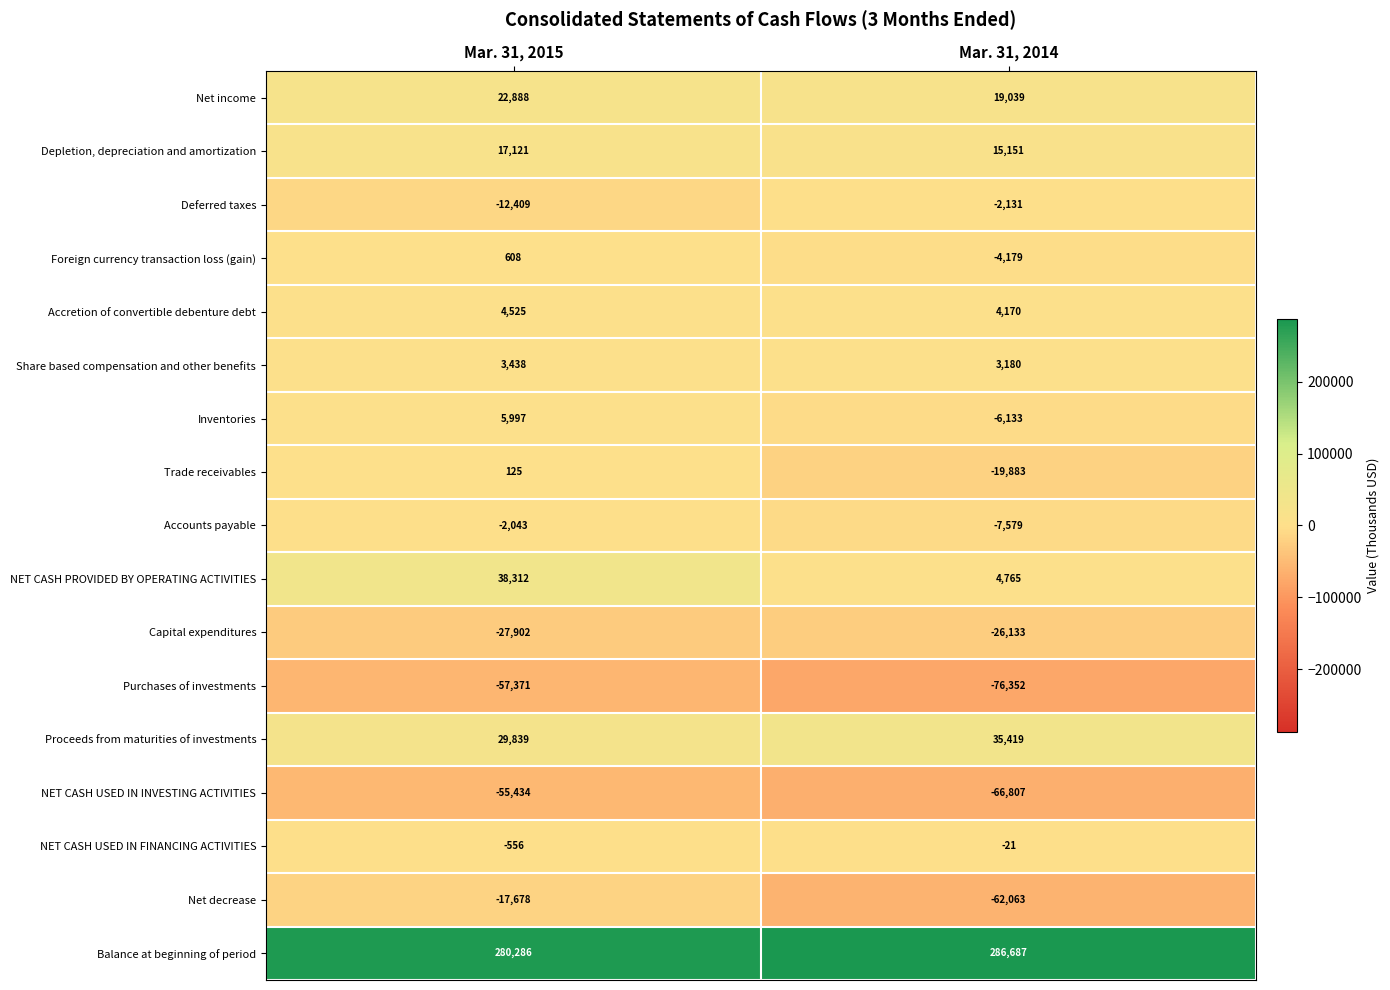

At how many categories does at least one series exceed 84685?

2